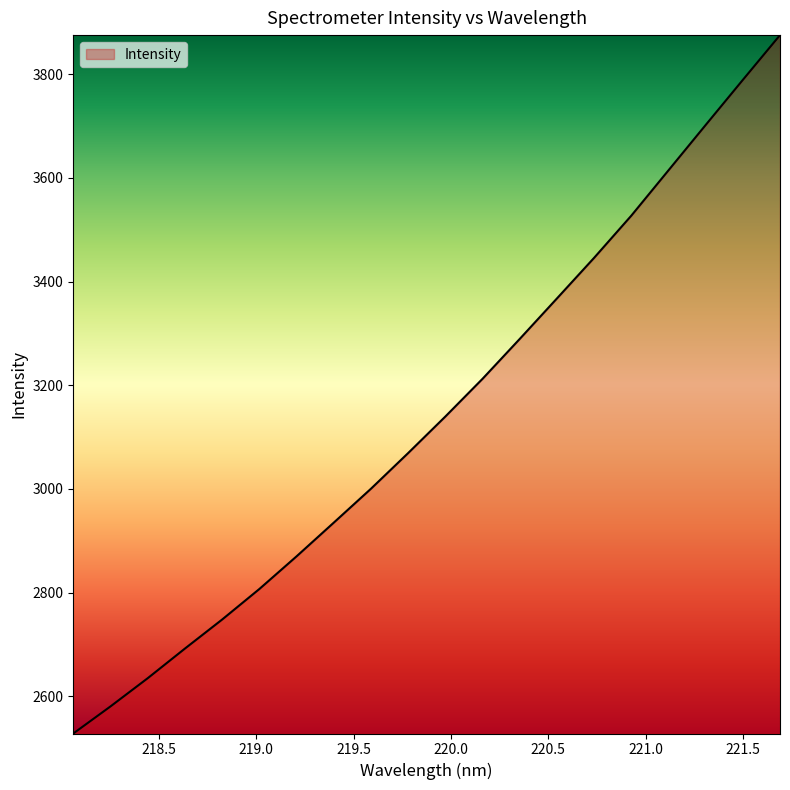

What is the greatest value displayed?

3875.2